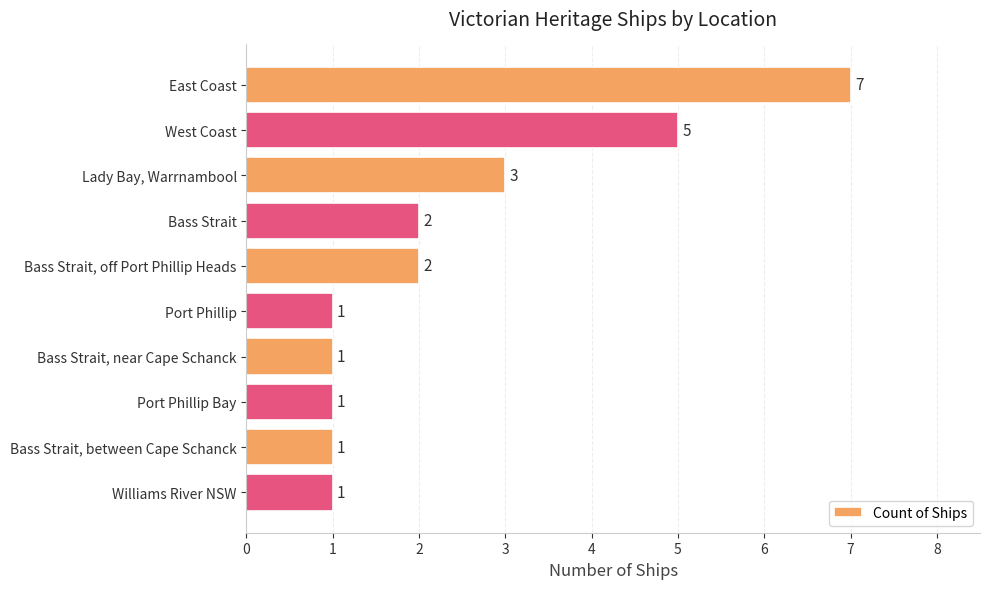

The value at Port Phillip is 1. True or false?

True